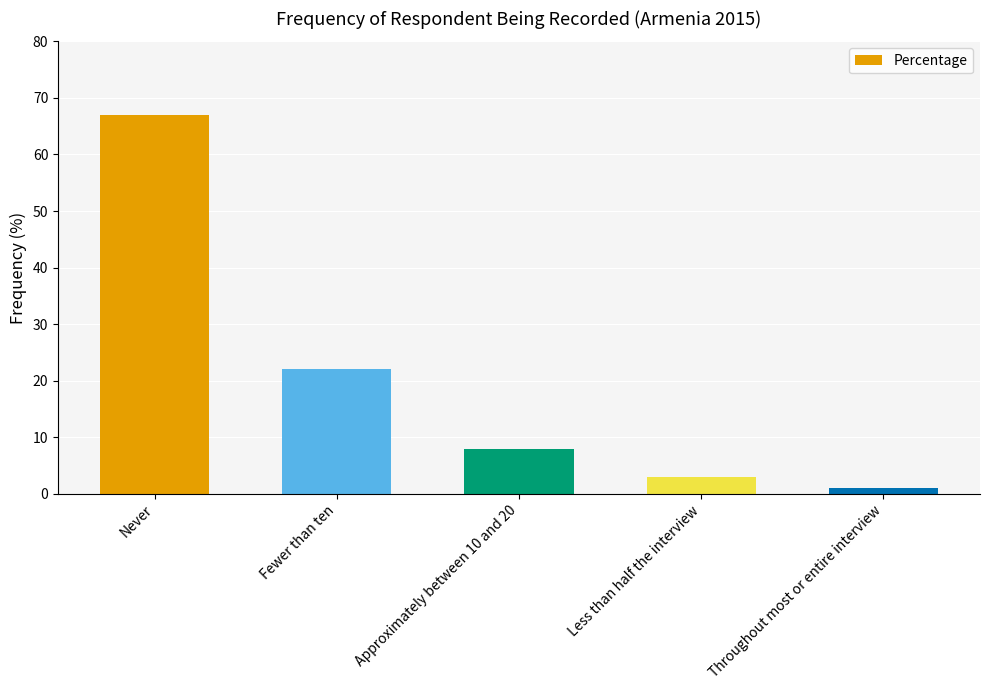

Count the number of categories in the chart.

5